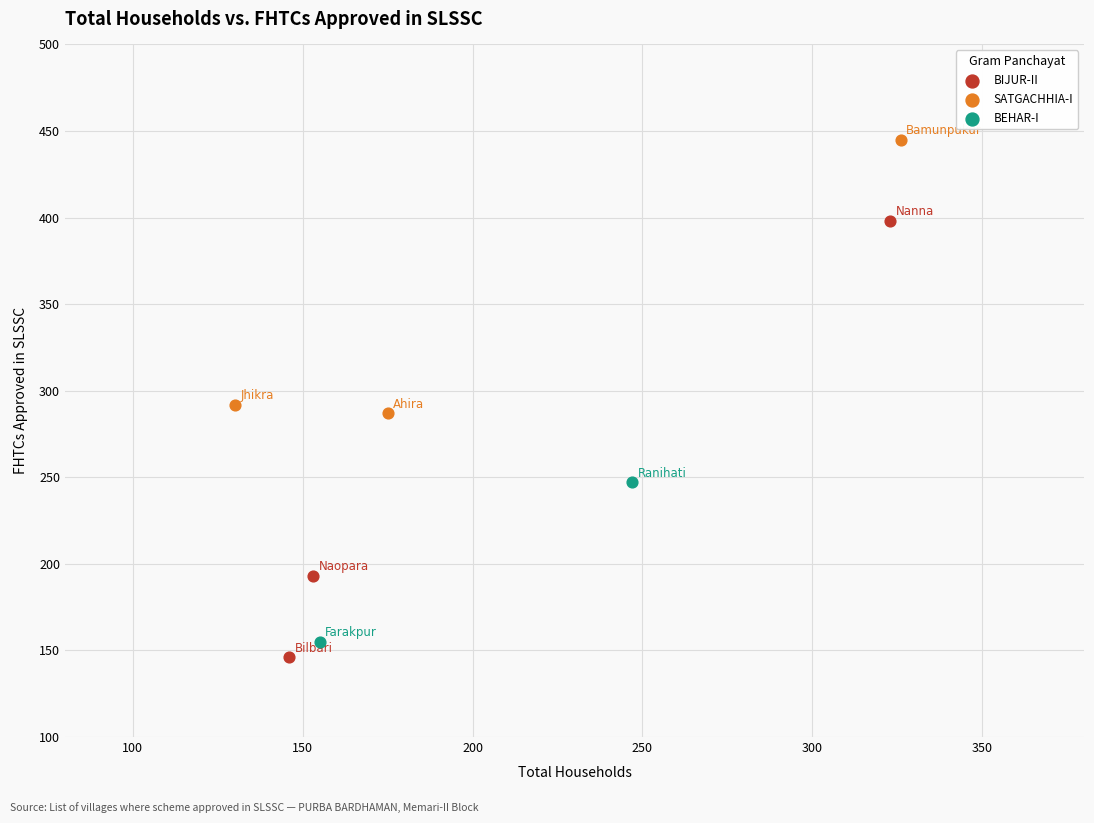

What are all the series names shown in the legend?

BIJUR-II, SATGACHHIA-I, BEHAR-I